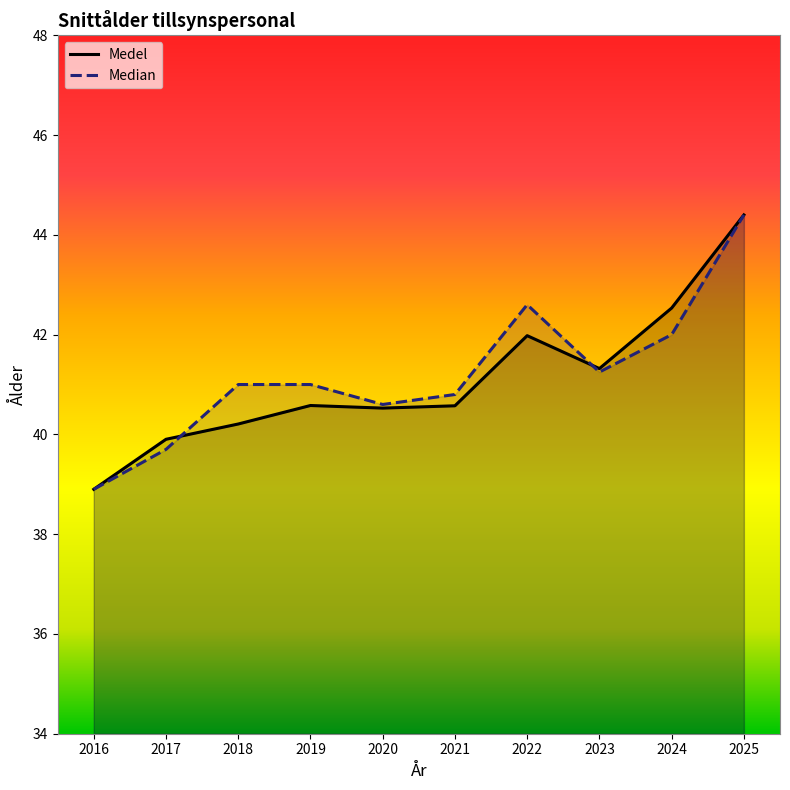

Reading left to right, what are all the values shown in this chart?

Medel: 2016=38.9	2017=39.9	2018=40.2	2019=40.6	2020=40.5	2021=40.6	2022=42.0	2023=41.3	2024=42.5	2025=44.4
Median: 2016=38.9	2017=39.7	2018=41.0	2019=41.0	2020=40.6	2021=40.8	2022=42.6	2023=41.2	2024=42.0	2025=44.4